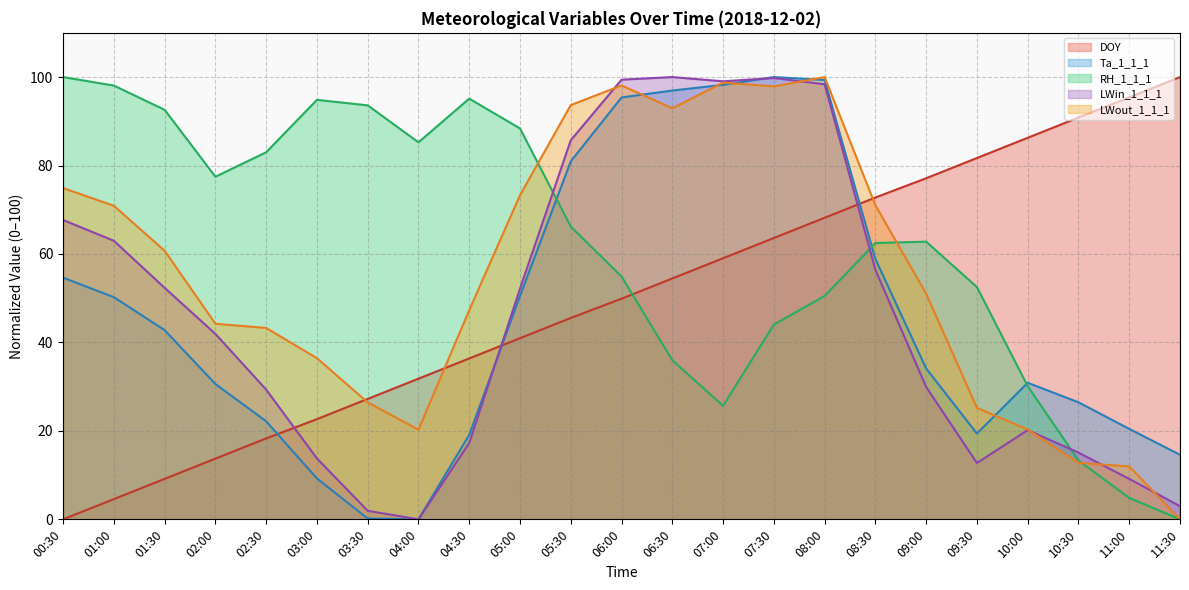

What is the difference between the maximum and minimum values in the DOY series?

100.0